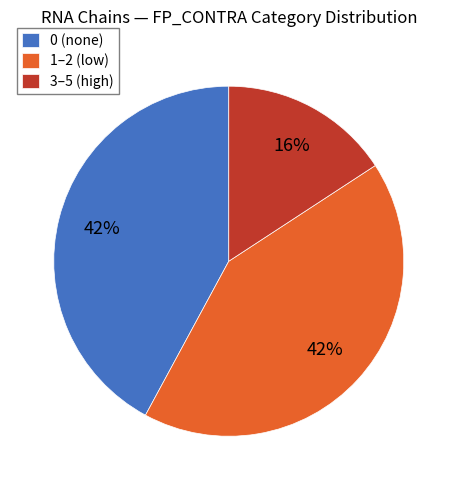

What percentage is the 0 (none) slice, to the nearest percent?

42%